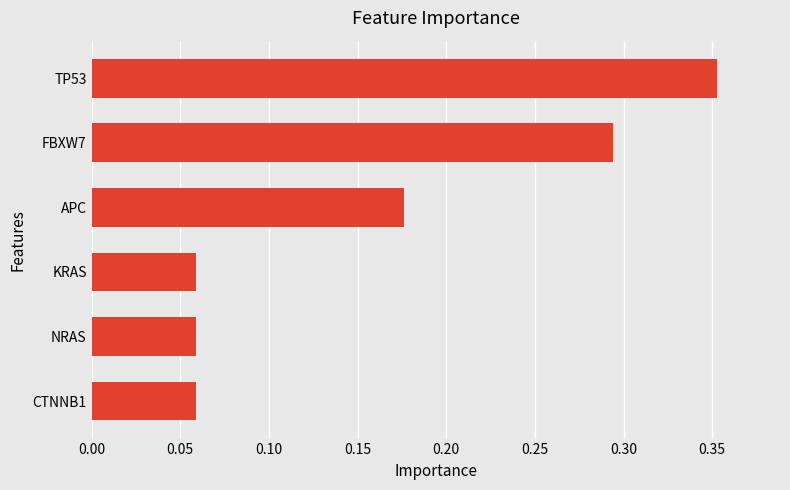

What is the change in value from APC to TP53?

+0.2